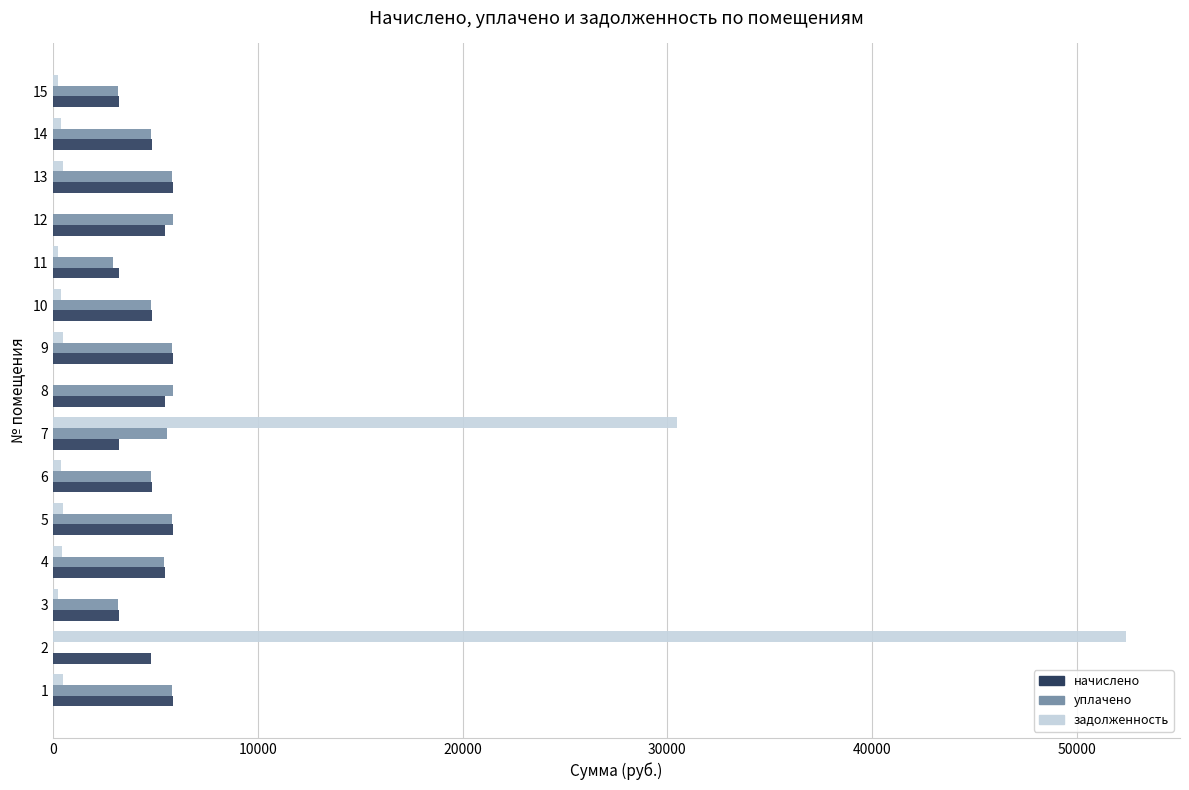

What is the maximum value for задолженность?

52408.0